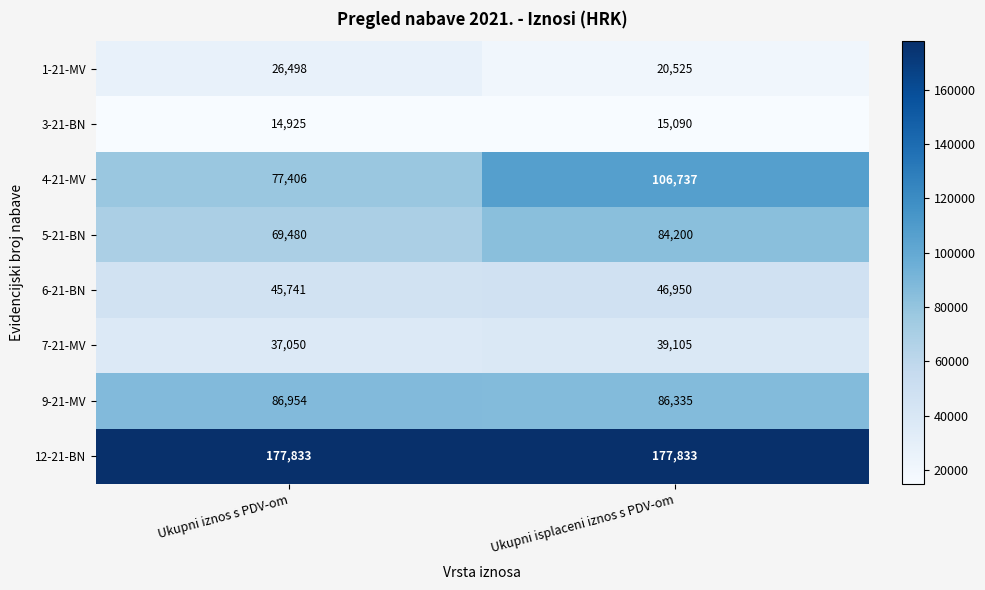

Which series has the largest total across all categories?

12-21-BN